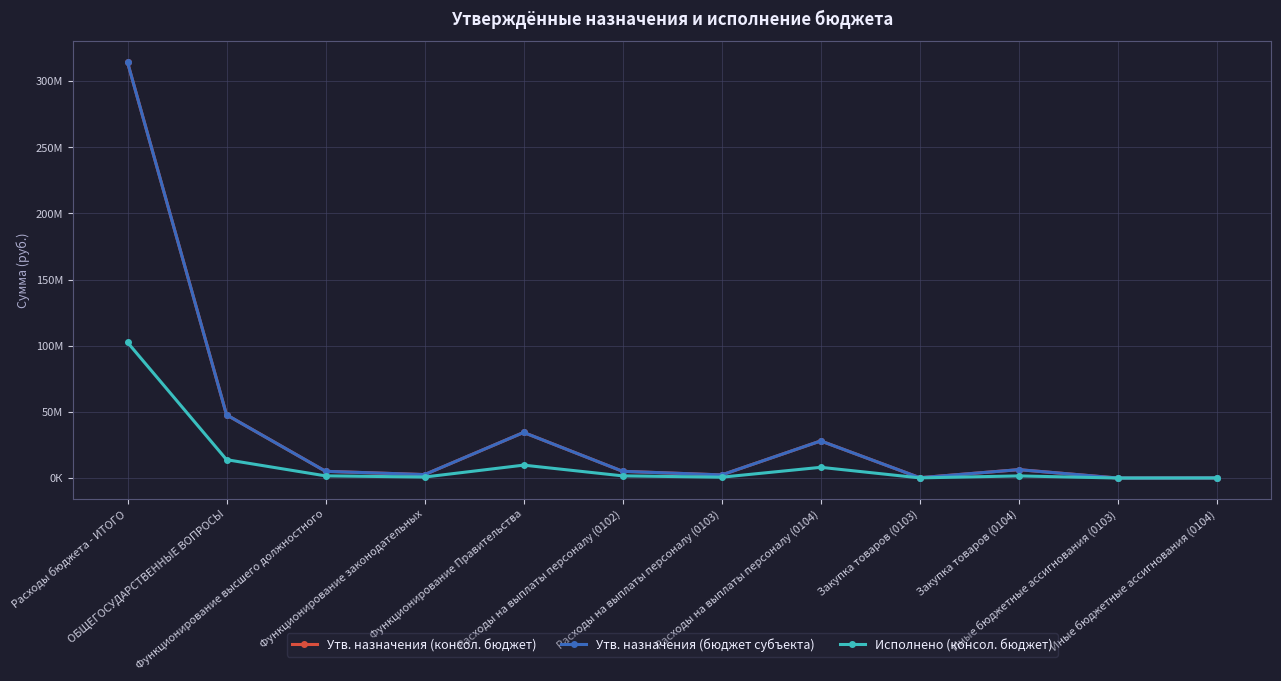

At which category does the chart reach its peak across all series?

Расходы бюджета - ИТОГО